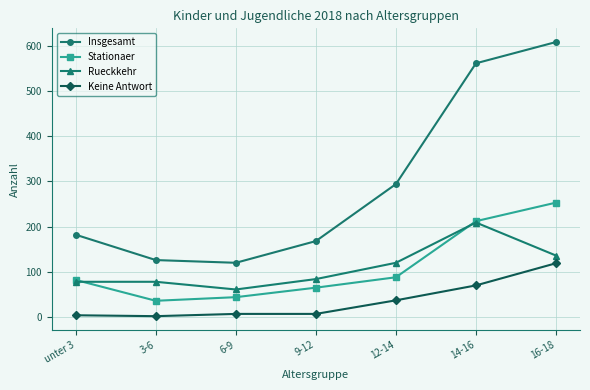

Which series has the largest range (max minus min)?

Insgesamt